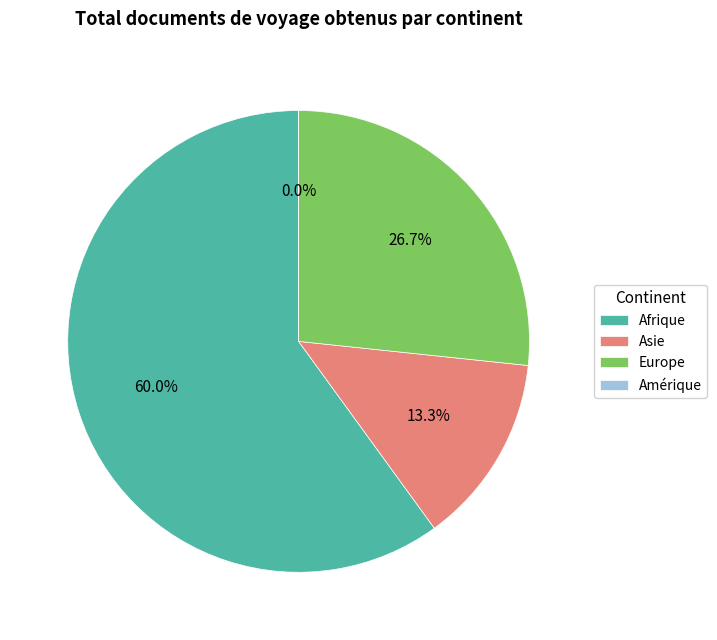

To the nearest percent, what portion does Afrique represent?

60%